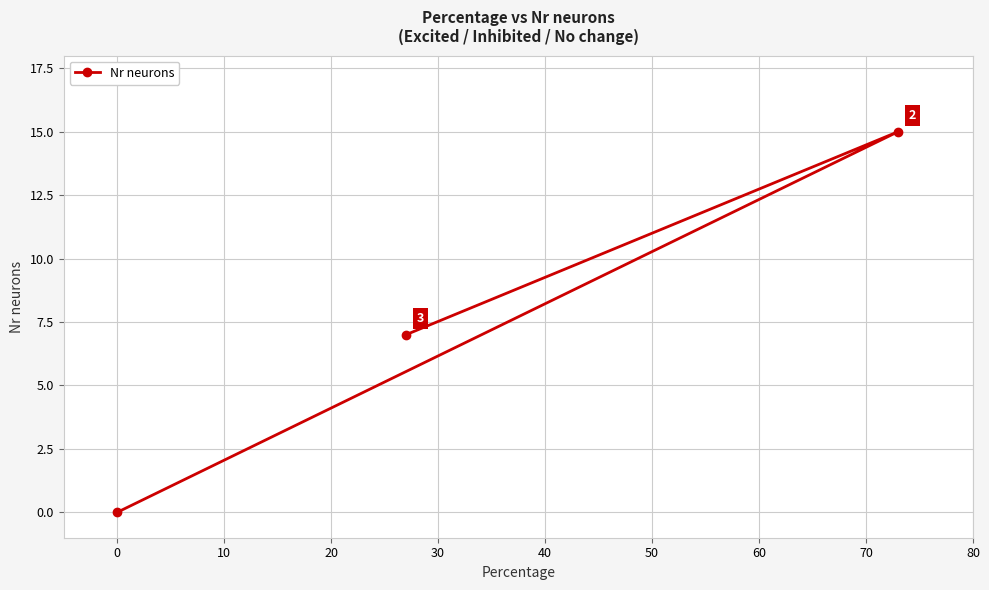

Reading left to right, list all the values displayed in this chart.

0	7	15